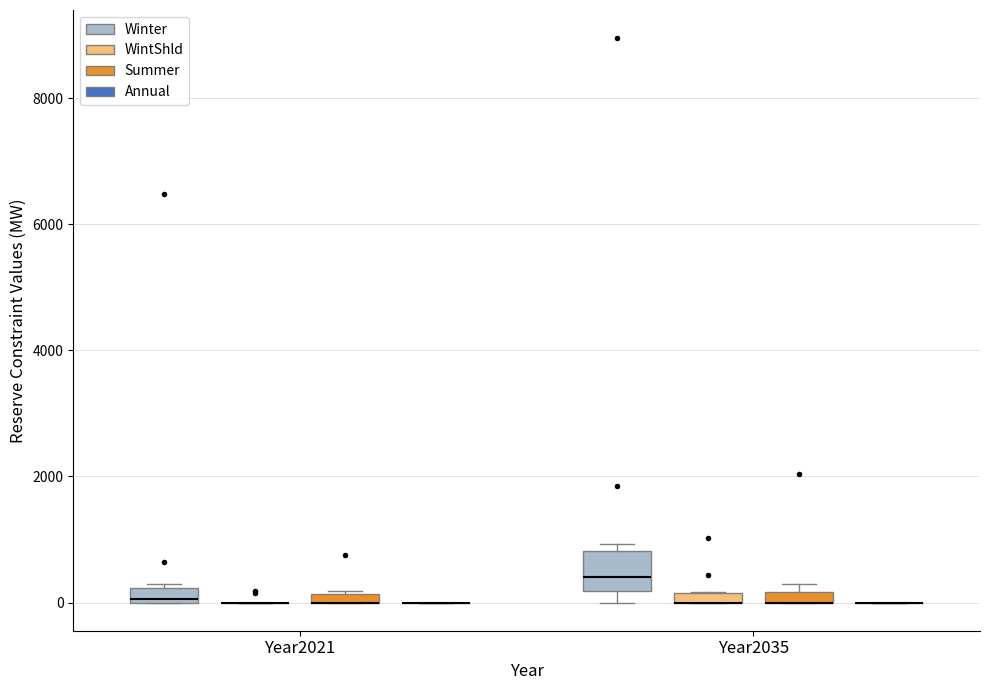

Which box is the tallest, from its lower edge to its upper edge?

Year2035 (Winter)